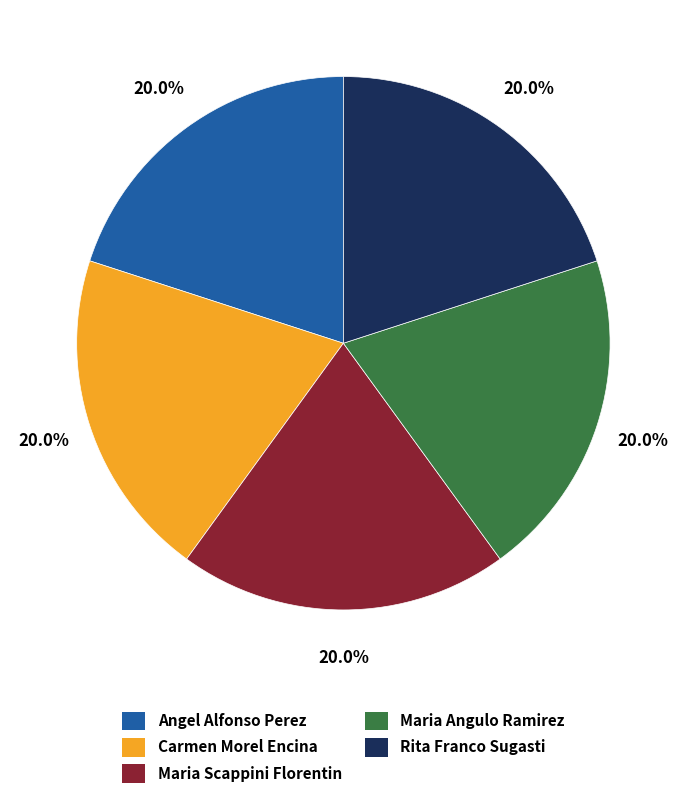

Does Maria Angulo Ramirez account for over 50% of the chart?

No